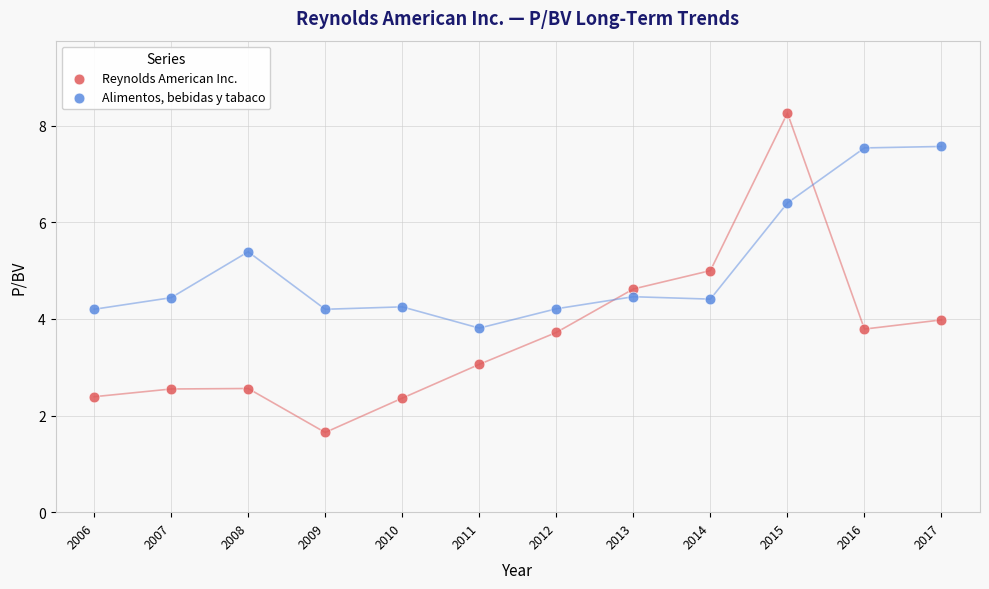

Across all data points, what is the range of Y values (max minus min)?

6.6